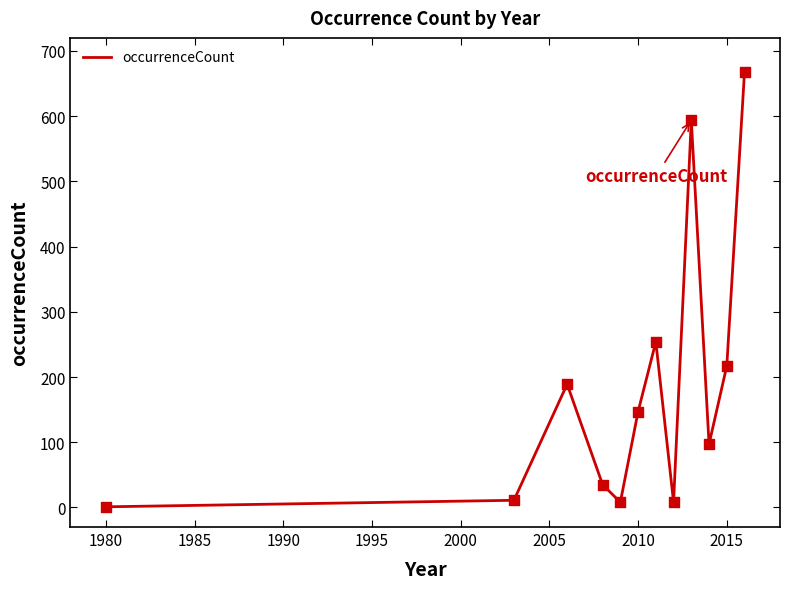

What is the greatest value displayed?

668